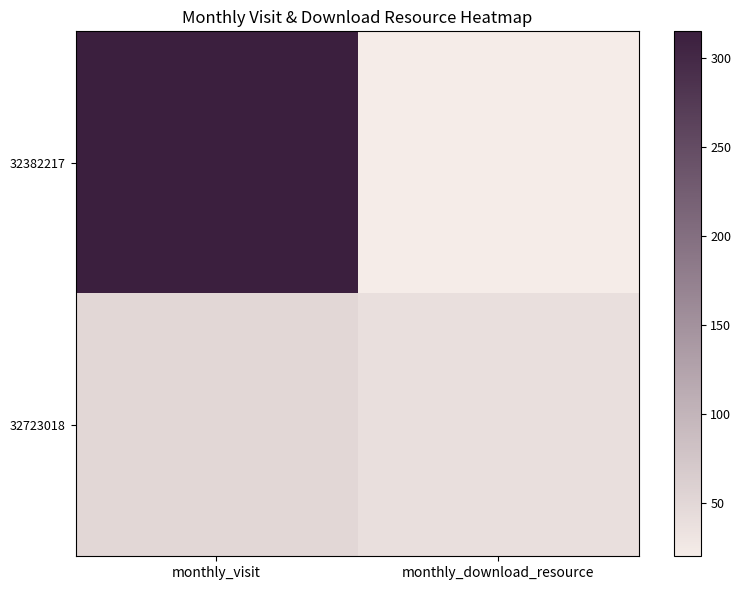

List the series in order of their overall mean, lowest first.

32723018, 32382217